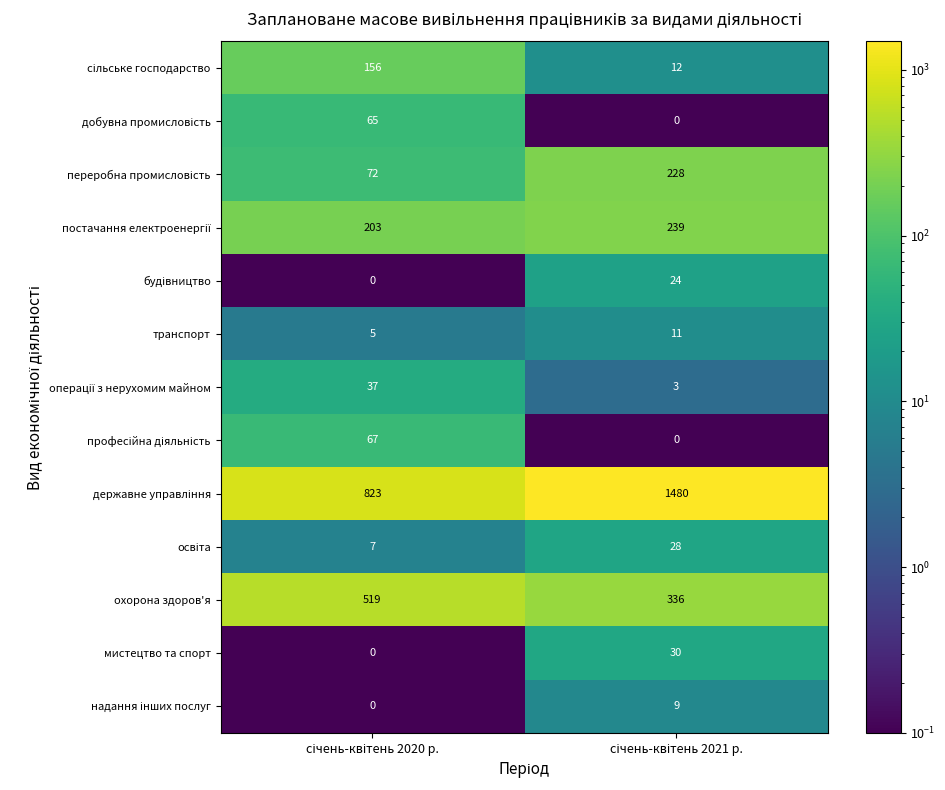

Count the number of data series in this chart.

13